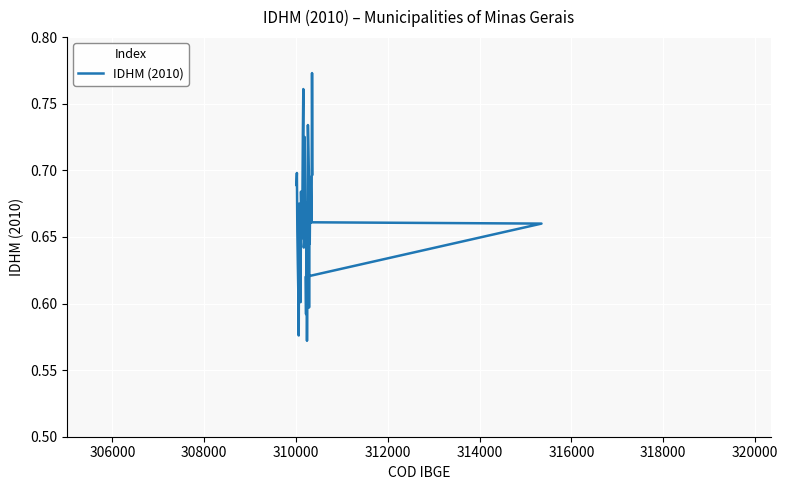

What is the difference between the maximum and minimum values?

0.2